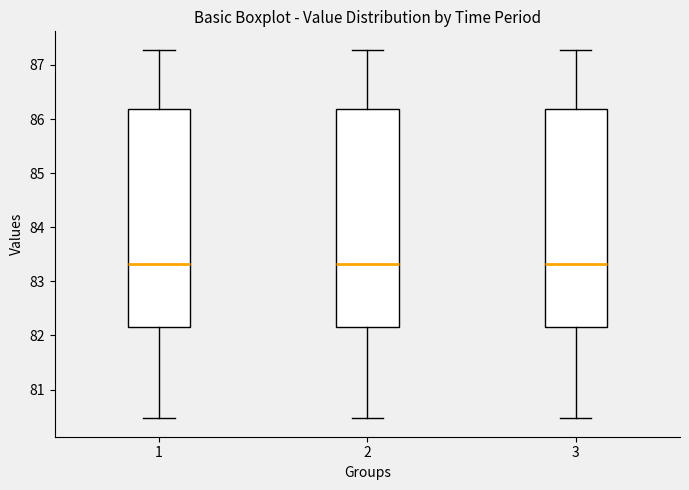

Reading left to right, read every box against the y-axis: the position of its median line, the range the box covers, and the ends of its whiskers. The values are not printed on the chart, so give them approximately, as read against the axis.

1: median 83.3, box 82.2 to 86.2, whiskers 80.5 to 87.3
2: median 83.3, box 82.2 to 86.2, whiskers 80.5 to 87.3
3: median 83.3, box 82.2 to 86.2, whiskers 80.5 to 87.3